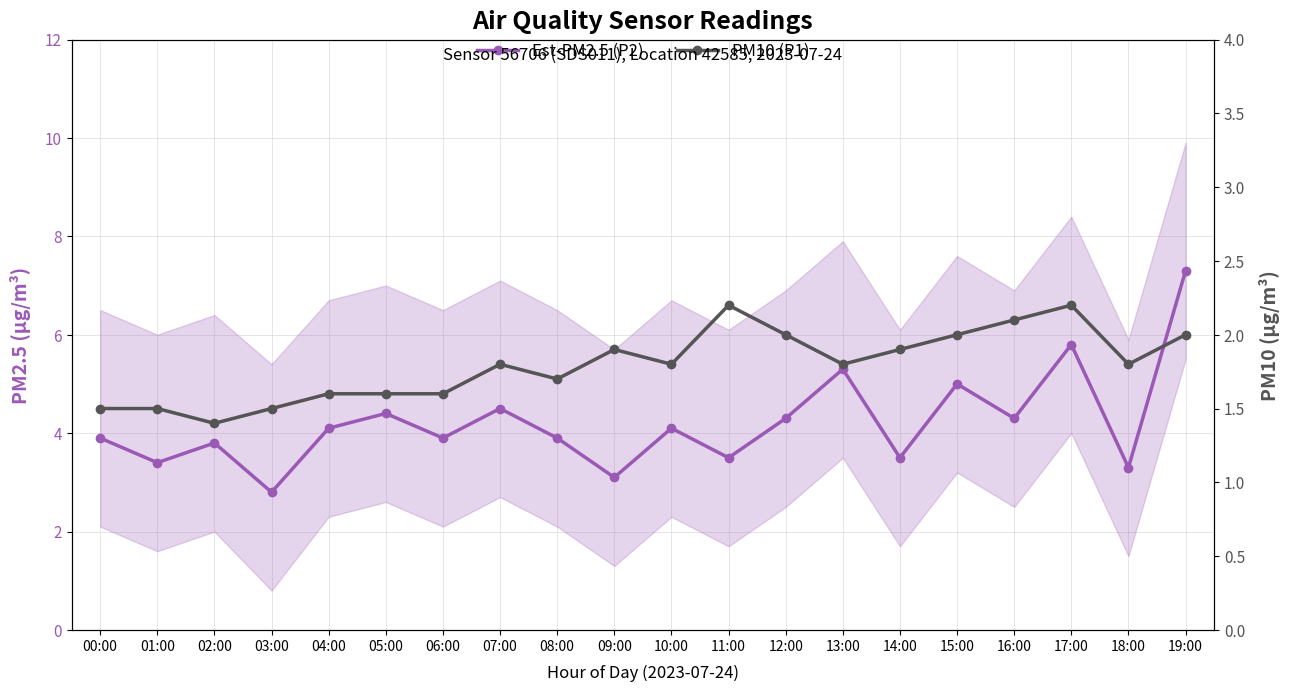

How many data points in Est-PM2.5 (P2) are above 4?

10